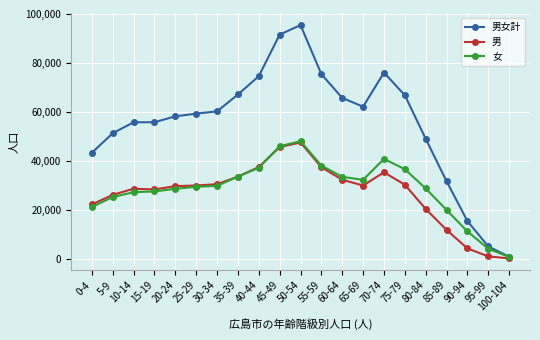

True or false: 男 has more than 1 points higher than both neighbors.

True